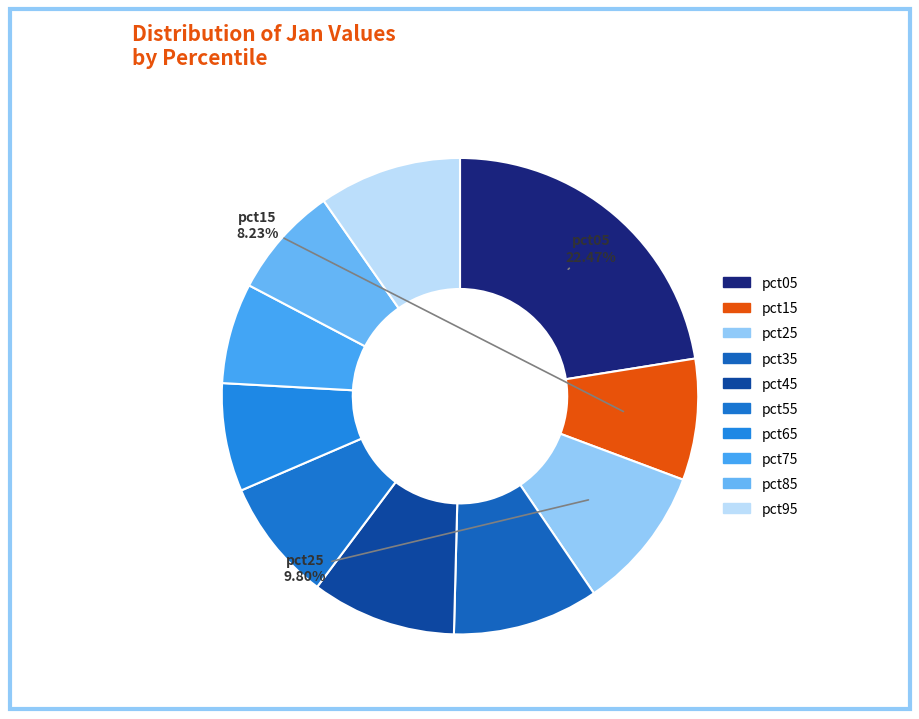

Count the number of slices in the pie.

10